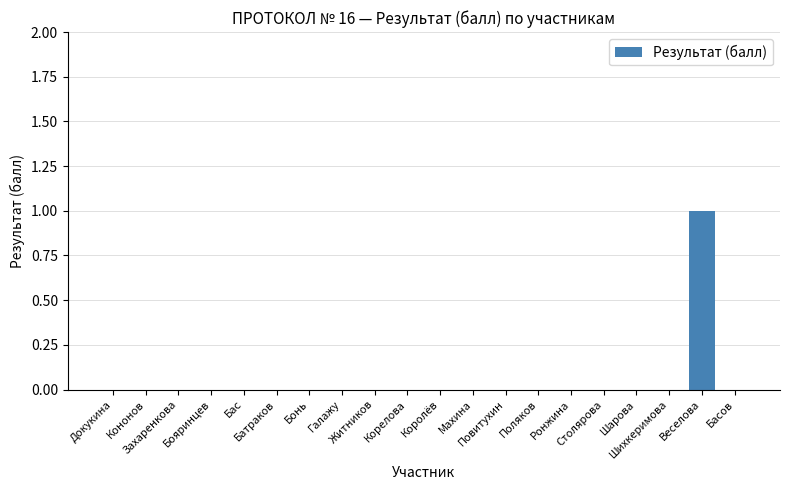

Which label corresponds to the largest value in the chart?

Веселова